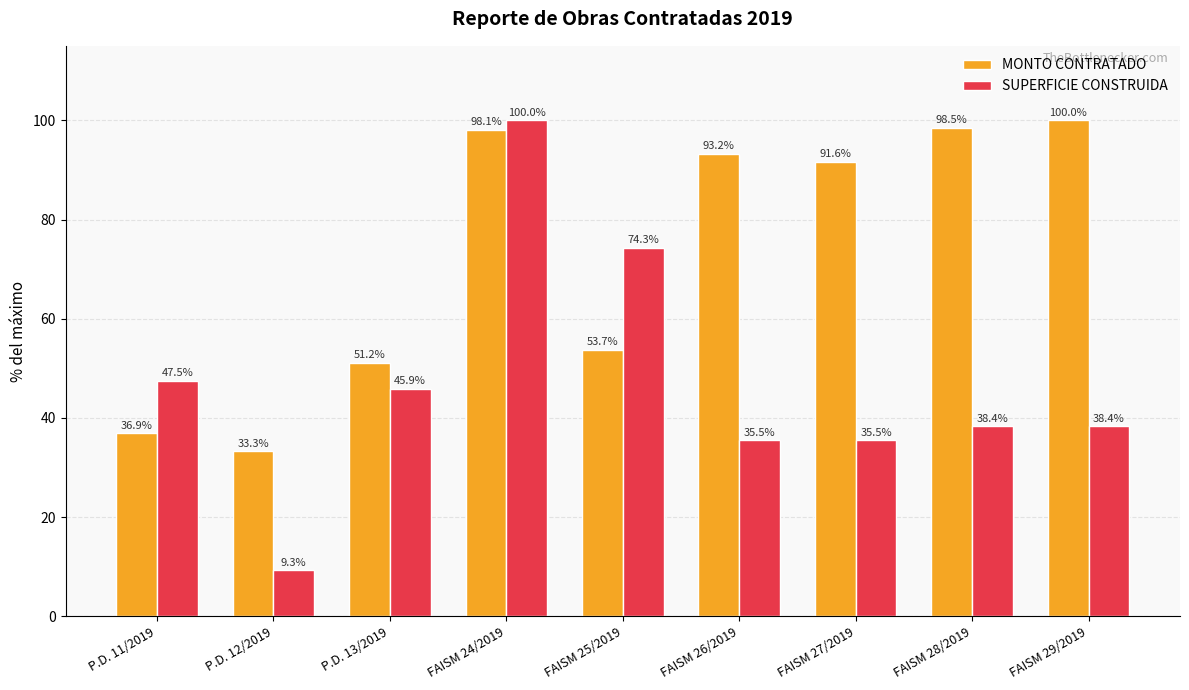

At which category is the sum across all series the highest?

FAISM 24/2019